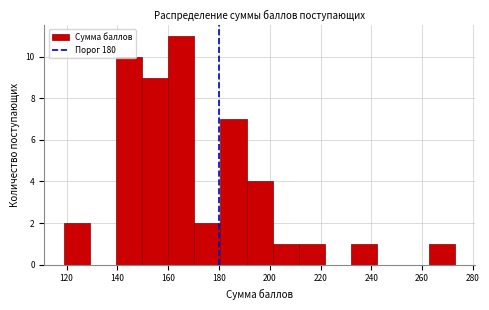

How tall is the bar that spans 160 to 170 on the x-axis? Neither the bar edges nor the heights are printed on the chart, so give them approximately, as read against the axes.

11